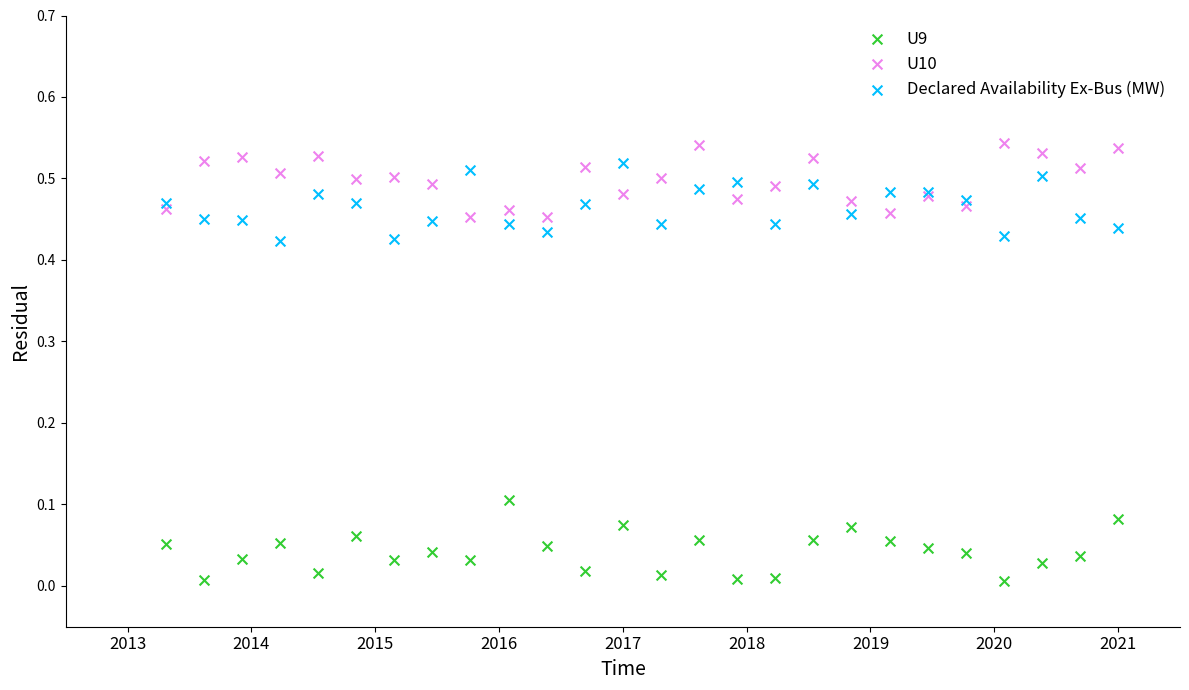

Which series contains the lowest Y value?

U9